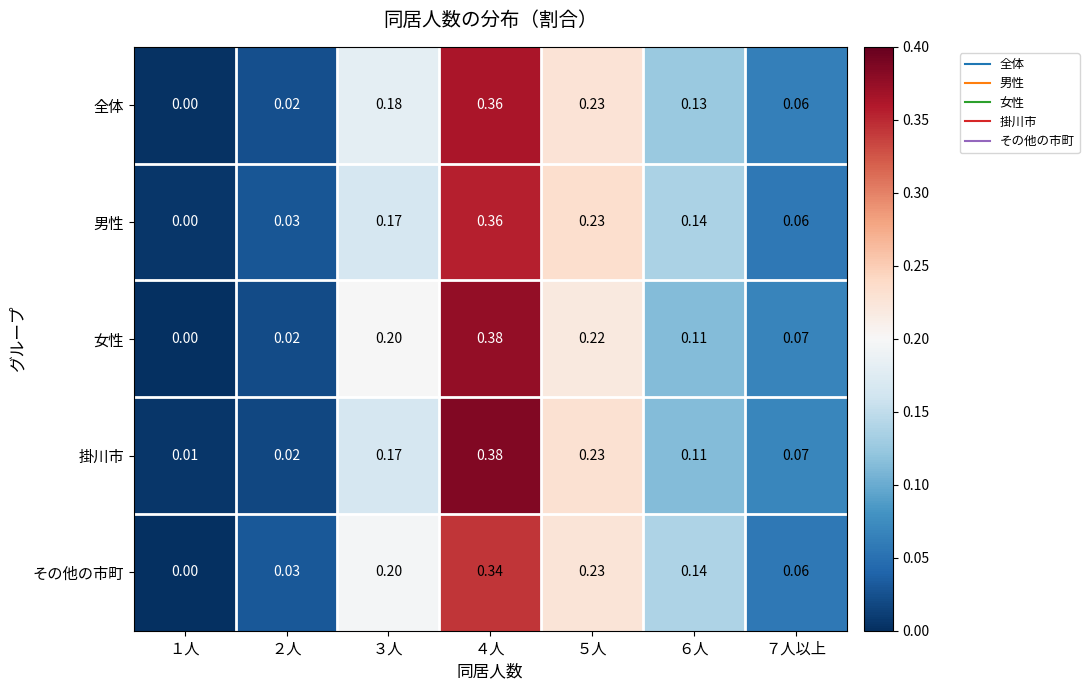

Which series has the largest range (max minus min)?

女性